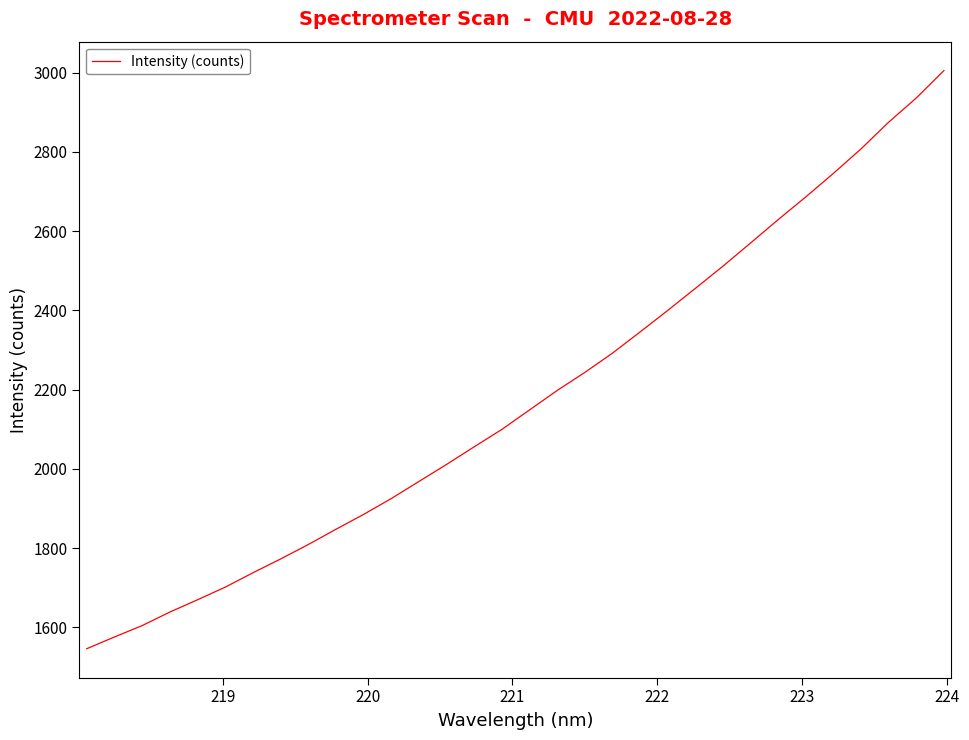

What is the smallest value displayed?

1545.9